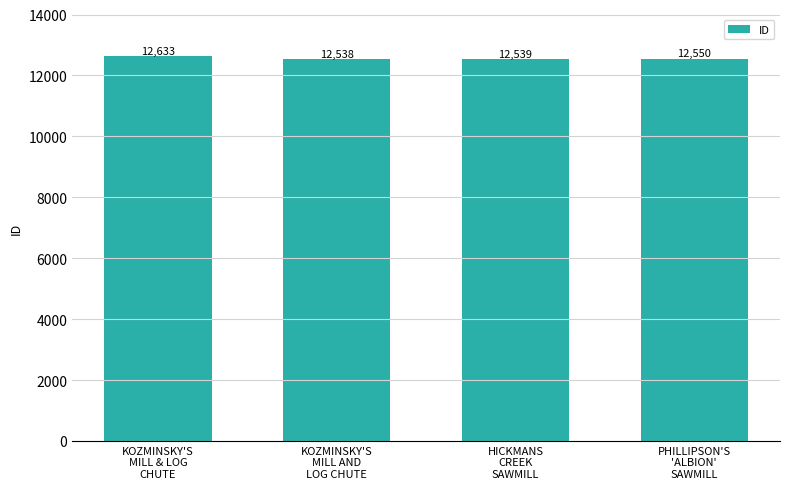

Reading left to right, extract all data points from this chart.

KOZMINSKY'S
MILL & LOG
CHUTE=12633	KOZMINSKY'S
MILL AND
LOG CHUTE=12538	HICKMANS
CREEK
SAWMILL=12539	PHILLIPSON'S
'ALBION'
SAWMILL=12550